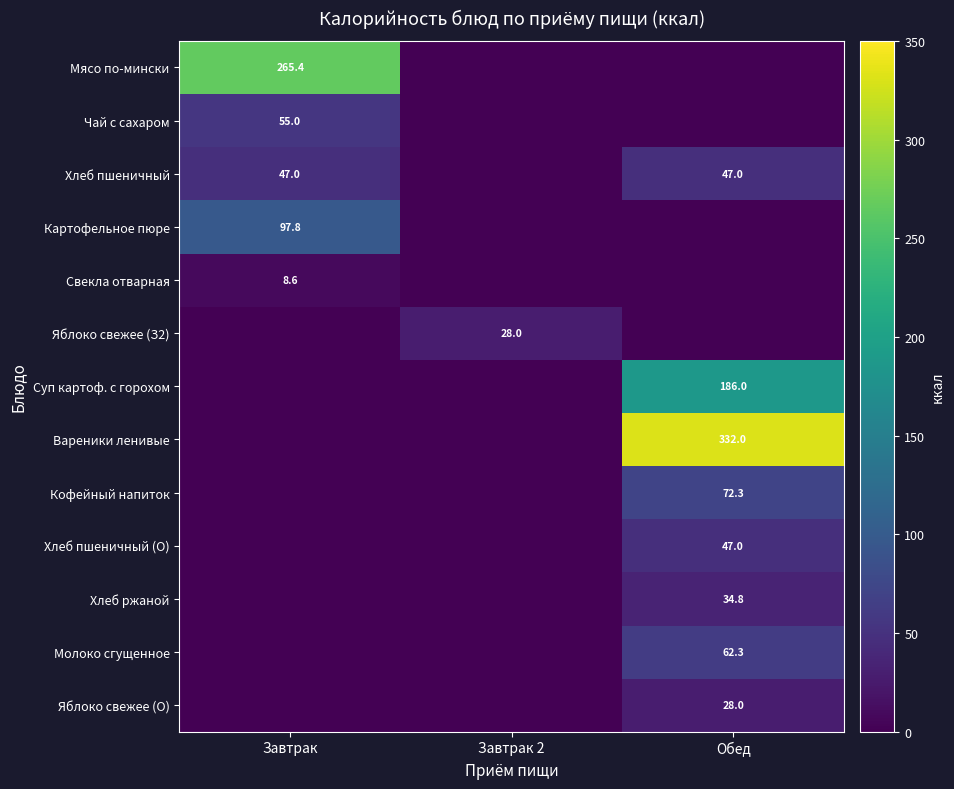

What is the sum of the Хлеб пшеничный values at Обед and Завтрак?

94.0